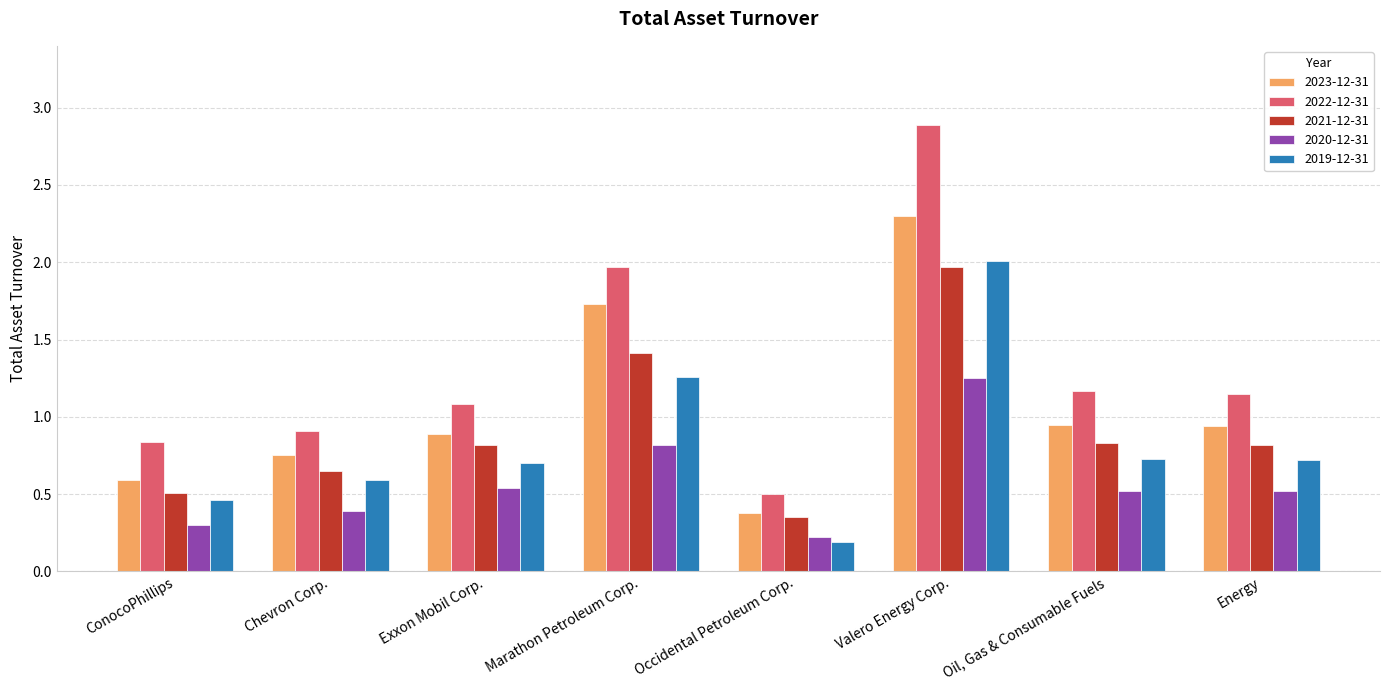

What is the label of the 5th bar from the left?

Occidental Petroleum Corp.